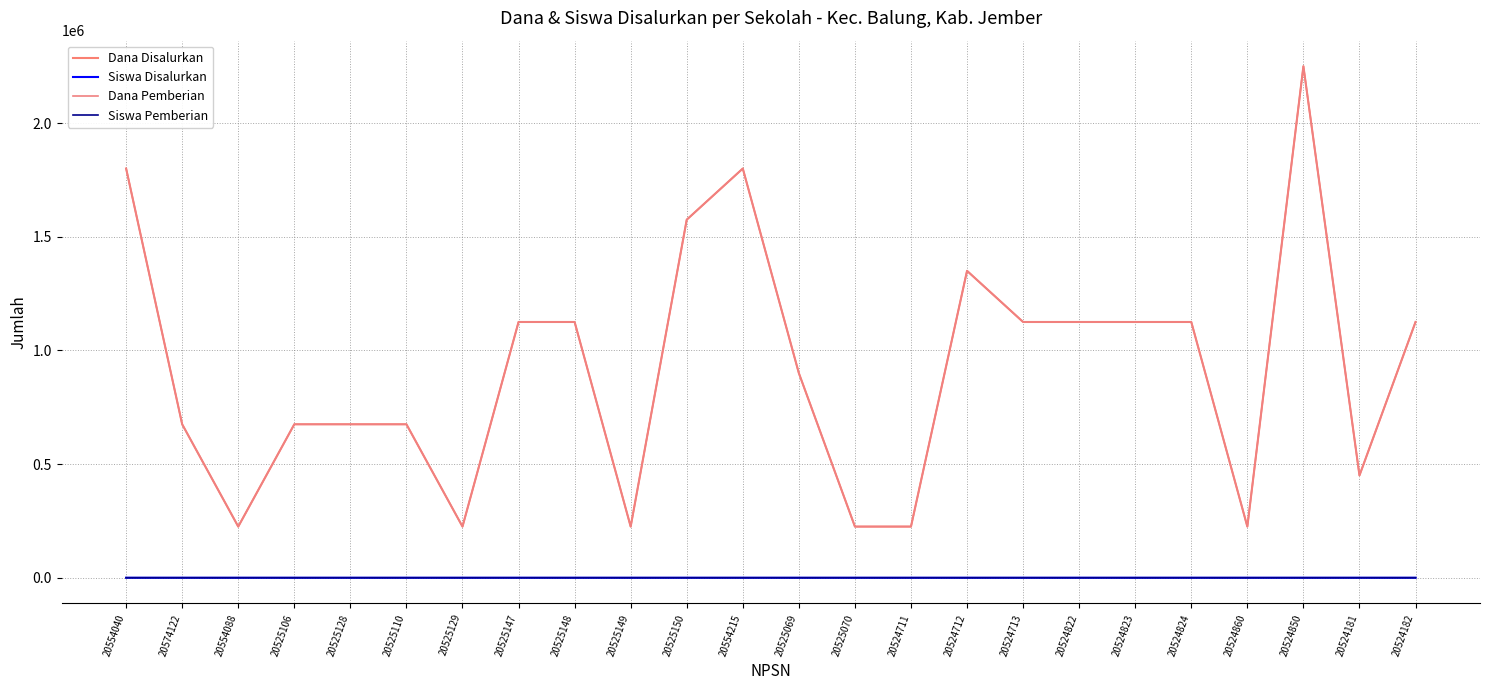

Which series has the largest total across all categories?

Dana Disalurkan